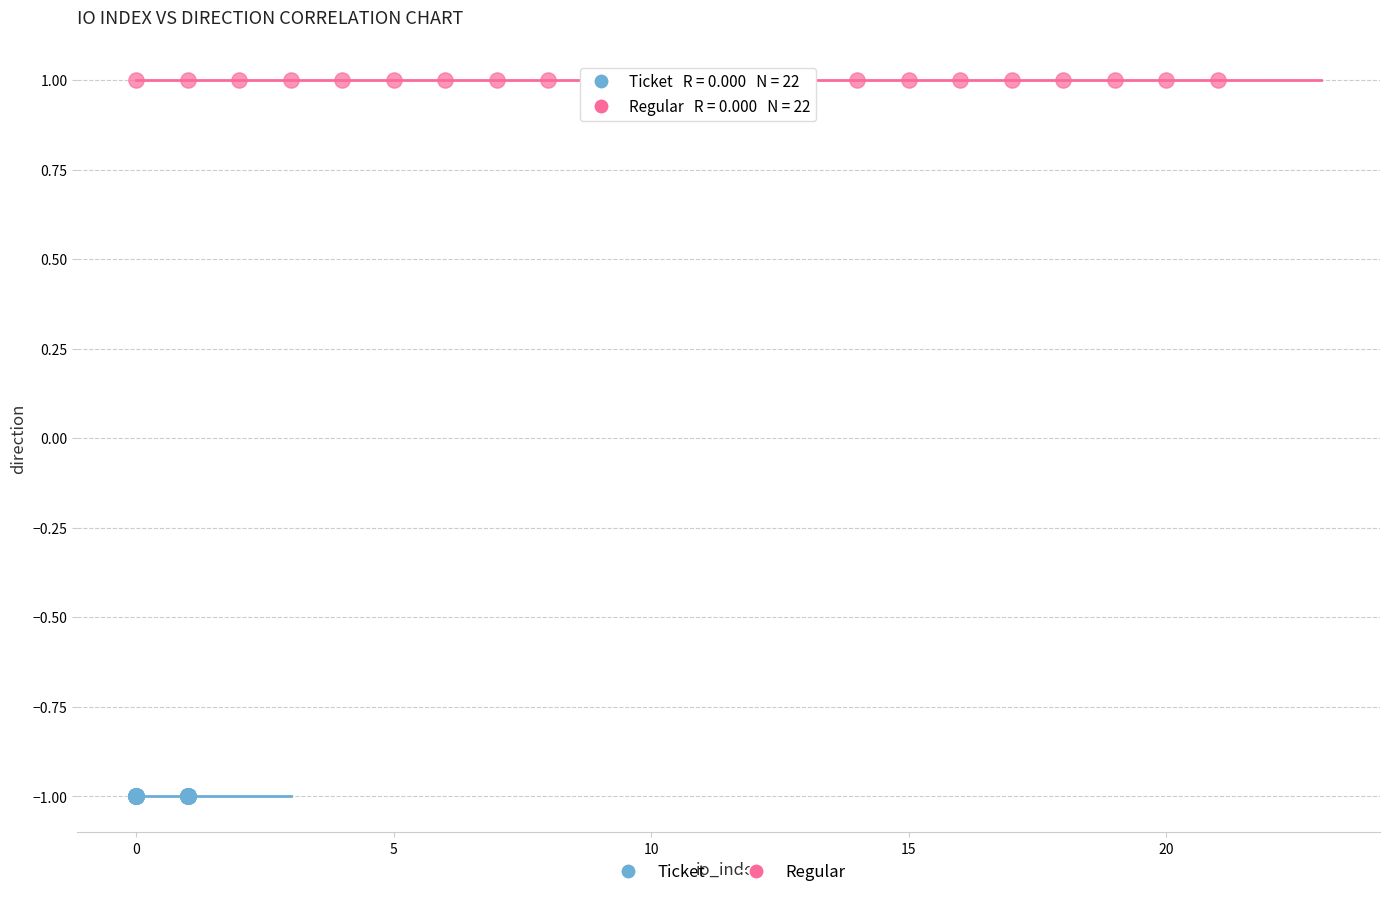

Which series contains the highest Y value?

Regular